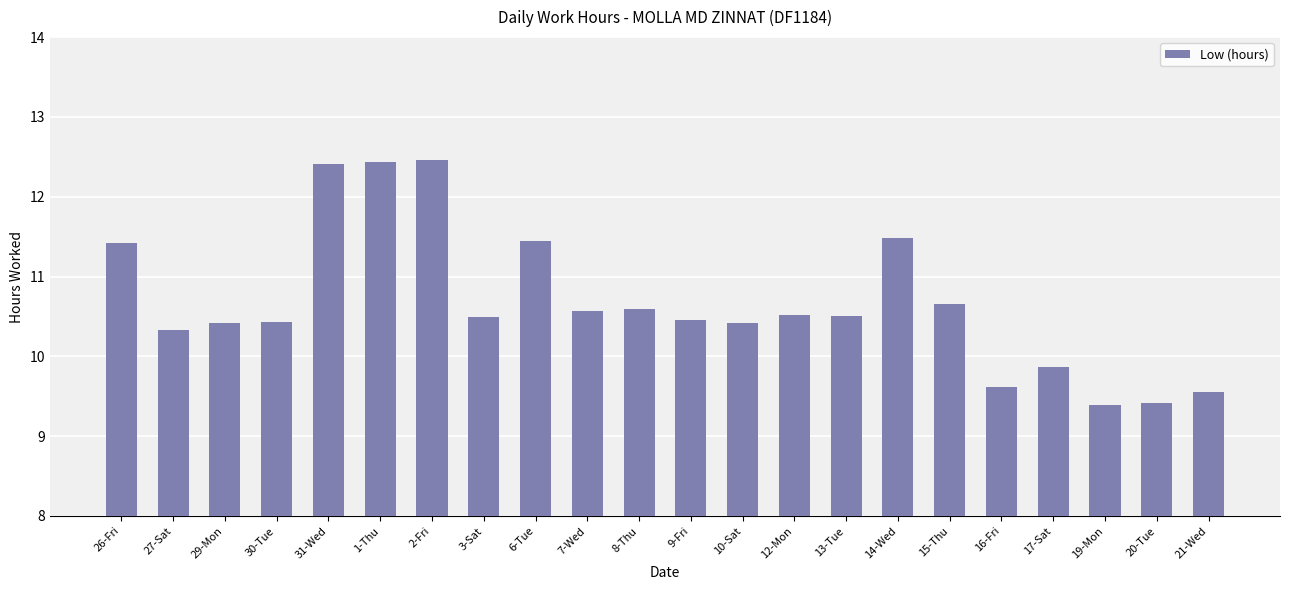

At which label does the data first exceed 10?

26-Fri